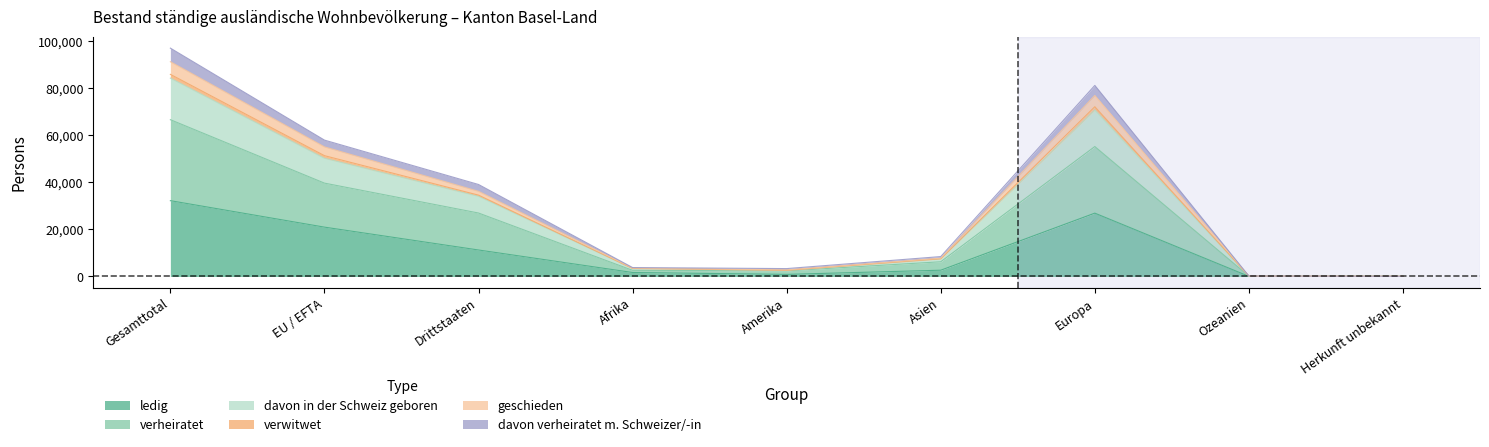

What is the highest value of the ledig series?

32244